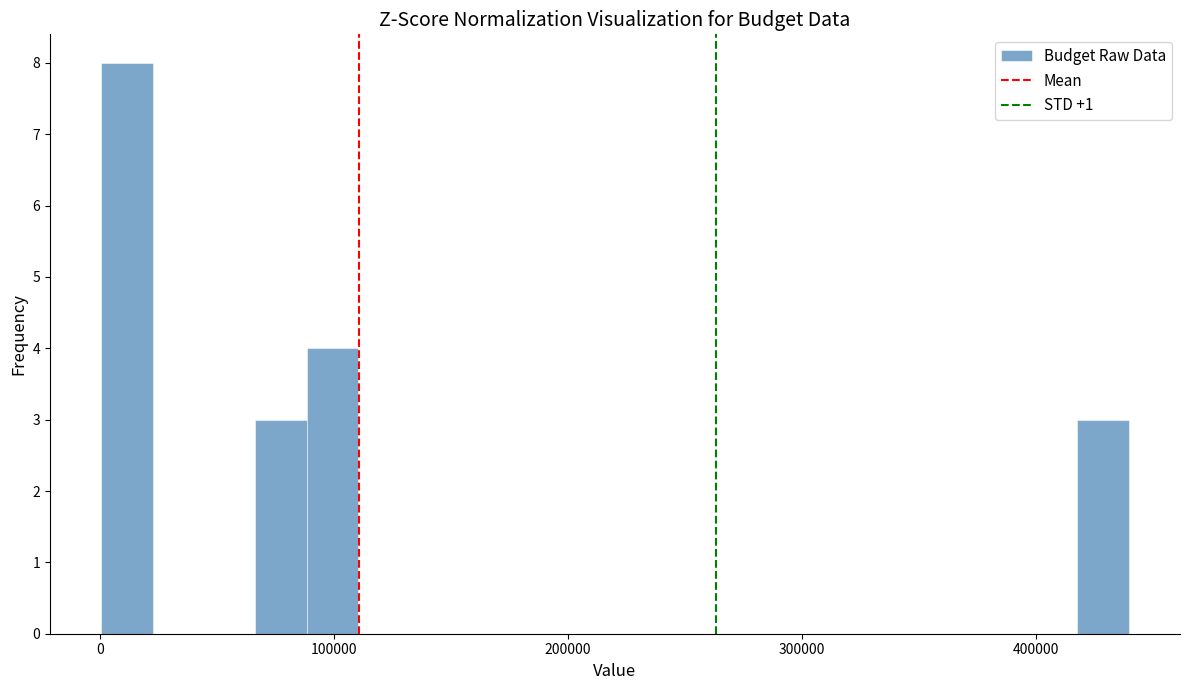

Around what value on the x-axis is the tallest bar? Give the approximate position of its centre, as read against the axis.

10000